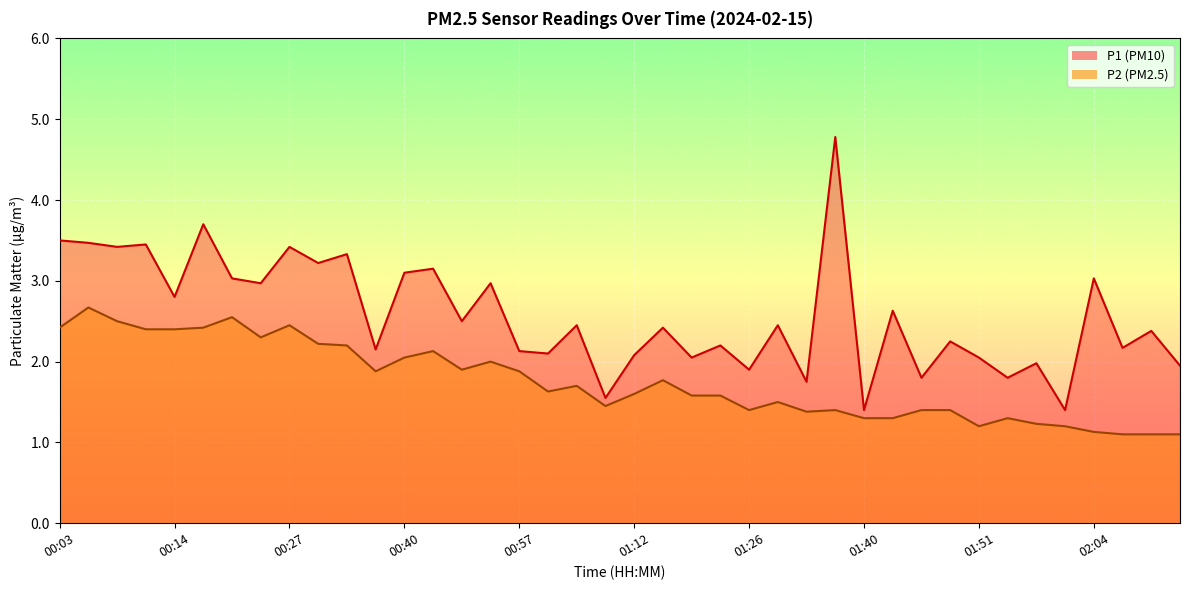

What is the label of the 14th point from the left?

00:43